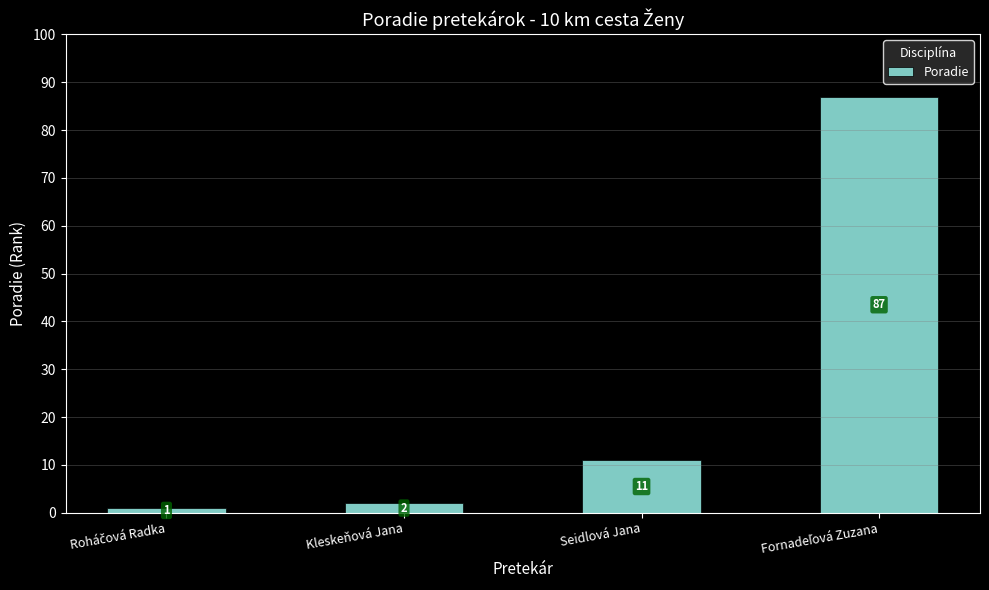

Reading left to right, list all the values displayed in this chart.

1	2	11	87